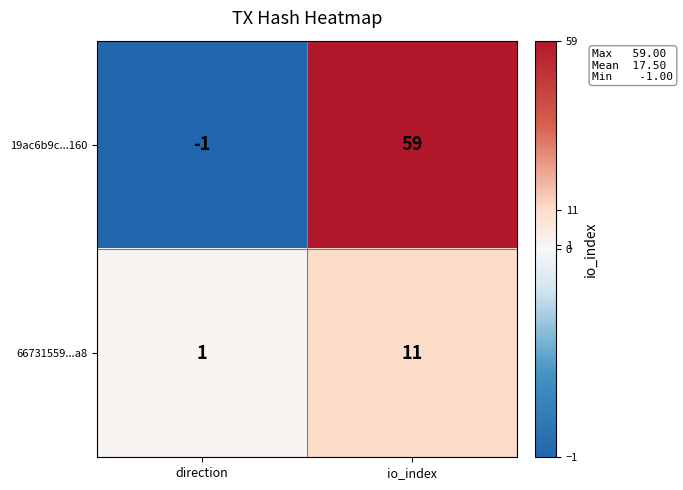

The 66731559...a8 series shows 0 at direction. True or false?

False